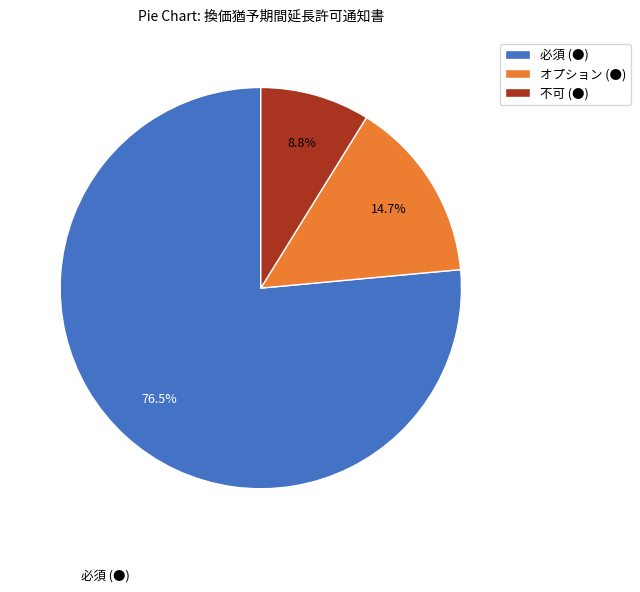

The オプション (●) slice represents 15% of the pie. True or false?

True